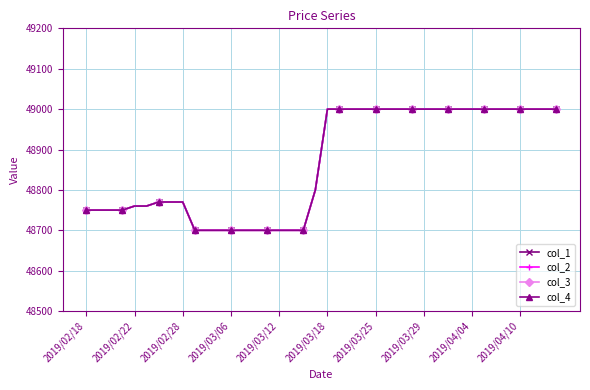

What is the sum of all col_2 values?

1954630